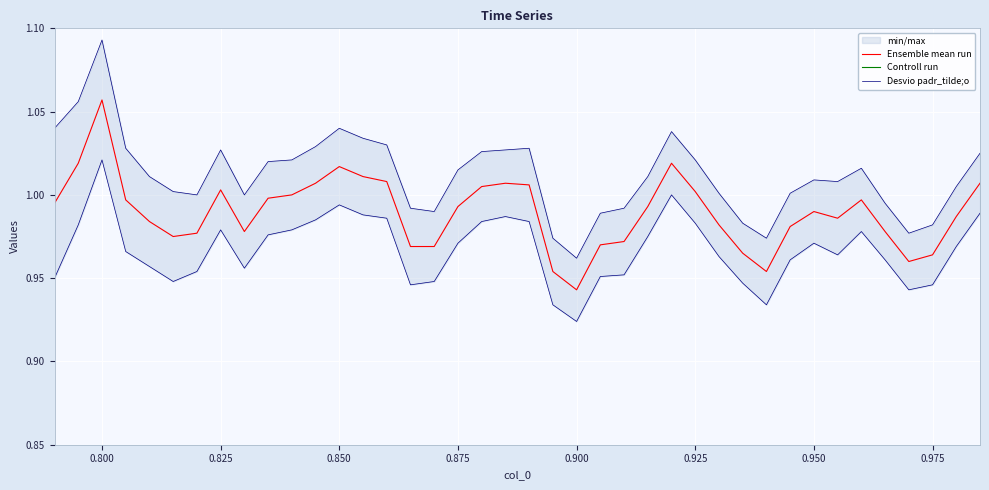

What are all the series names shown in the legend?

Ensemble mean run, Controll run, Desvio padr_tilde;o